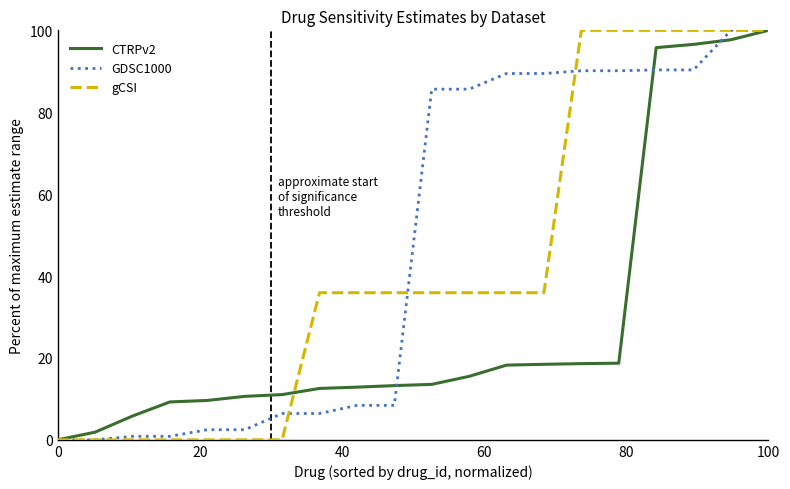

What is the highest value of the GDSC1000 series?

100.0